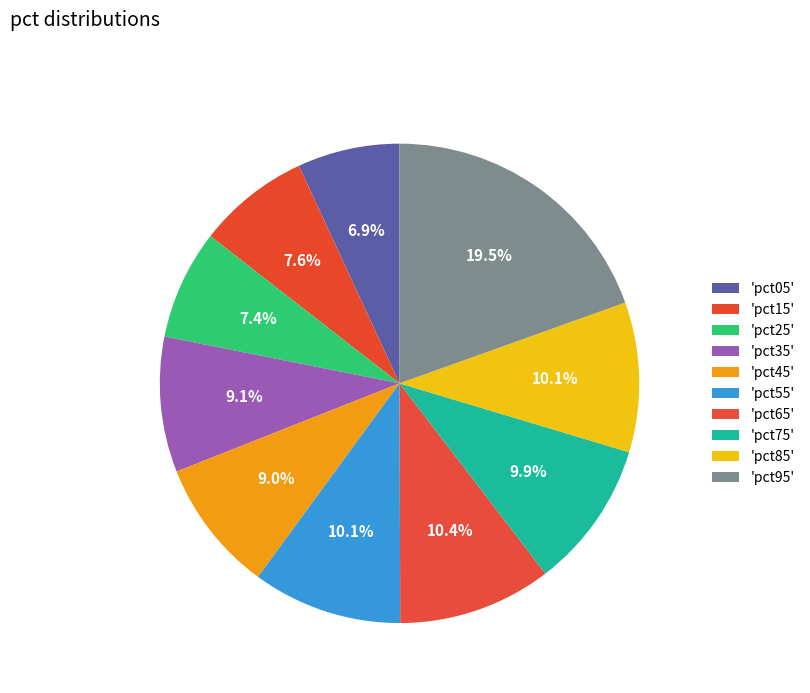

What is the smallest slice in the pie chart?

pct05